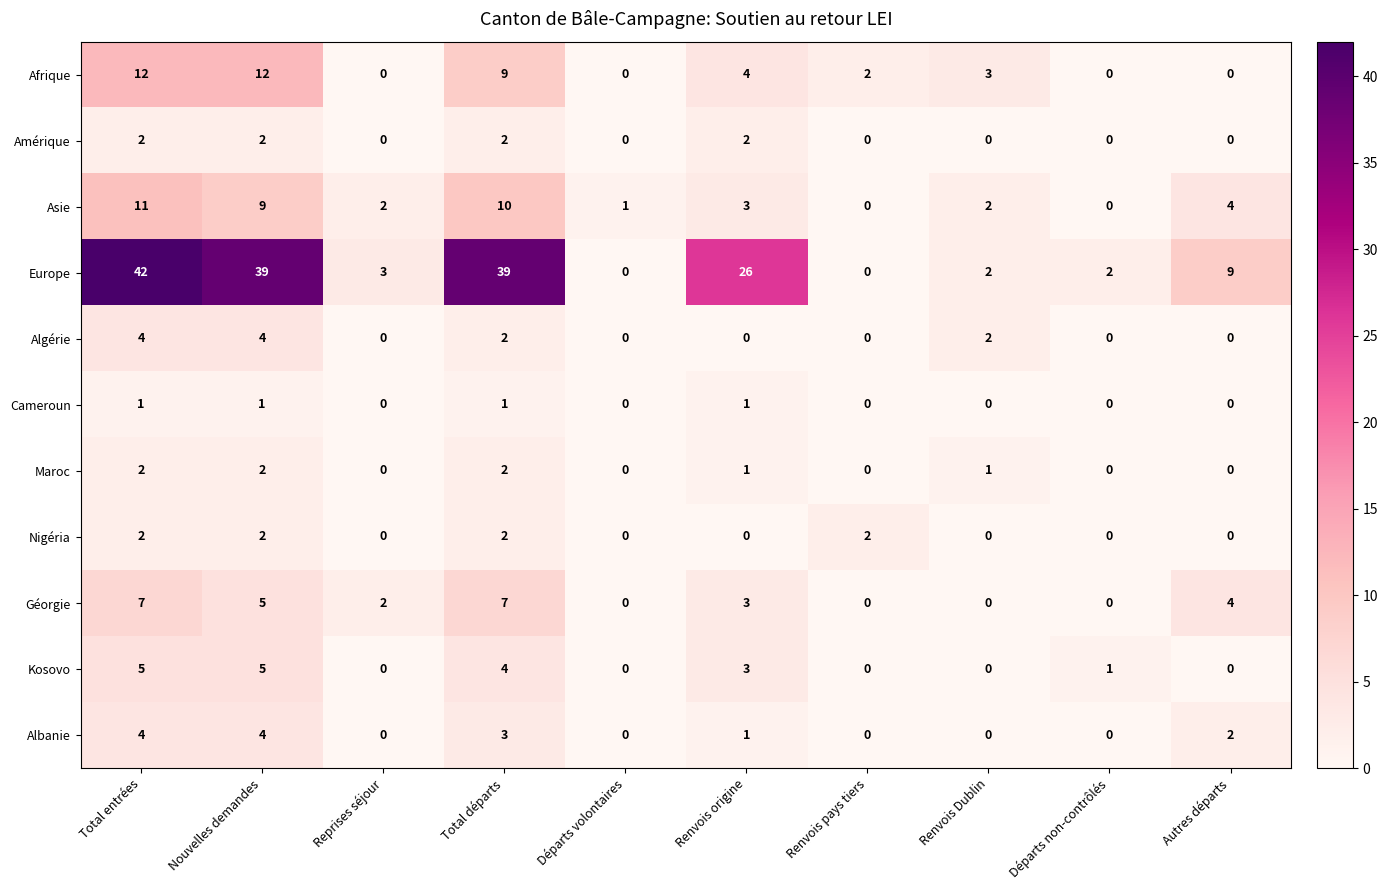

The Albanie series shows 0 at Reprises séjour. True or false?

True